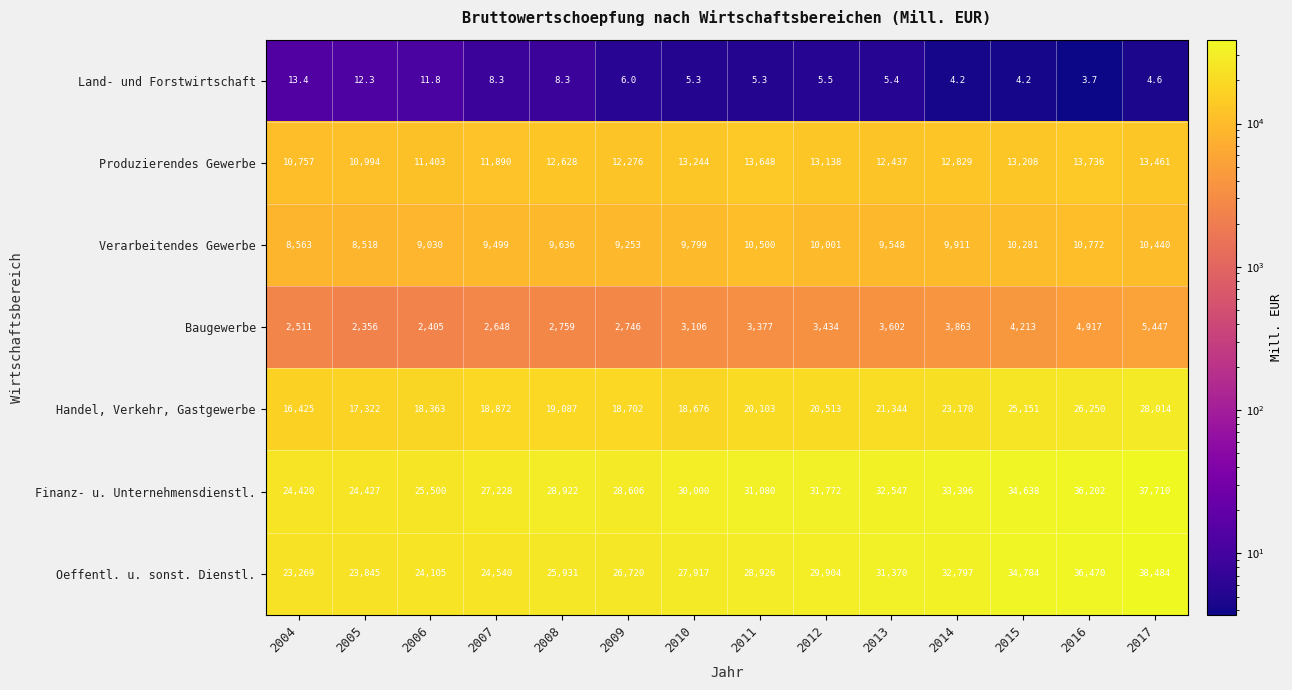

How many series are shown in this chart?

7